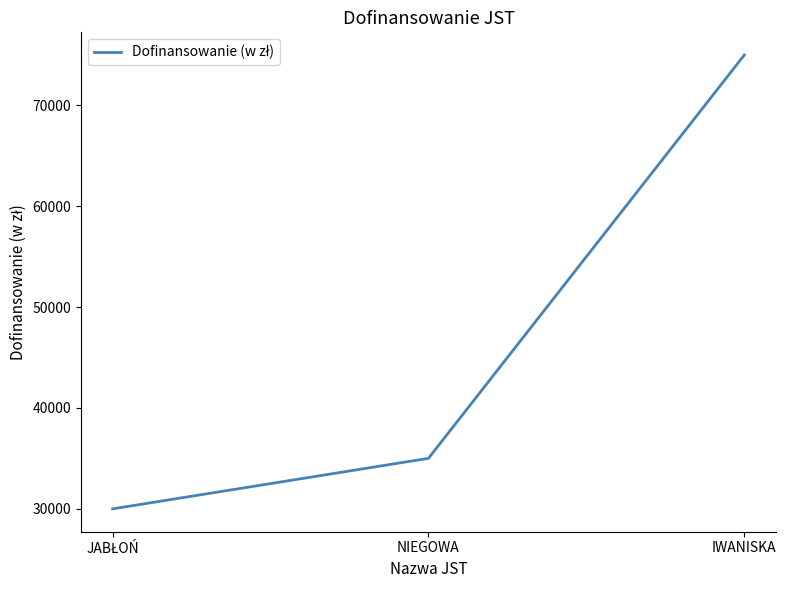

Does the chart have visible grid lines?

No